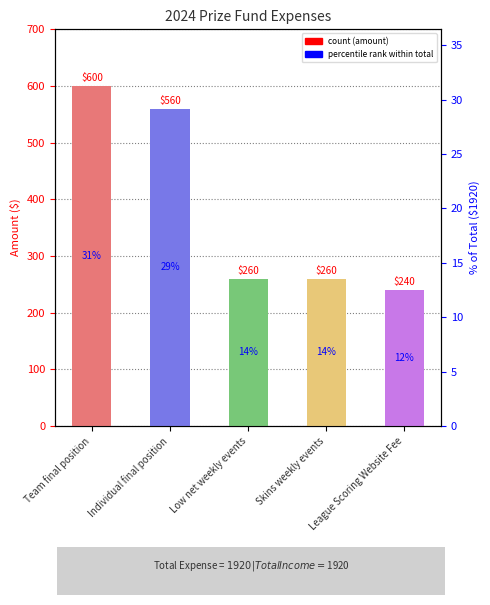

The chart shows a value of 179 at Skins weekly events. True or false?

False